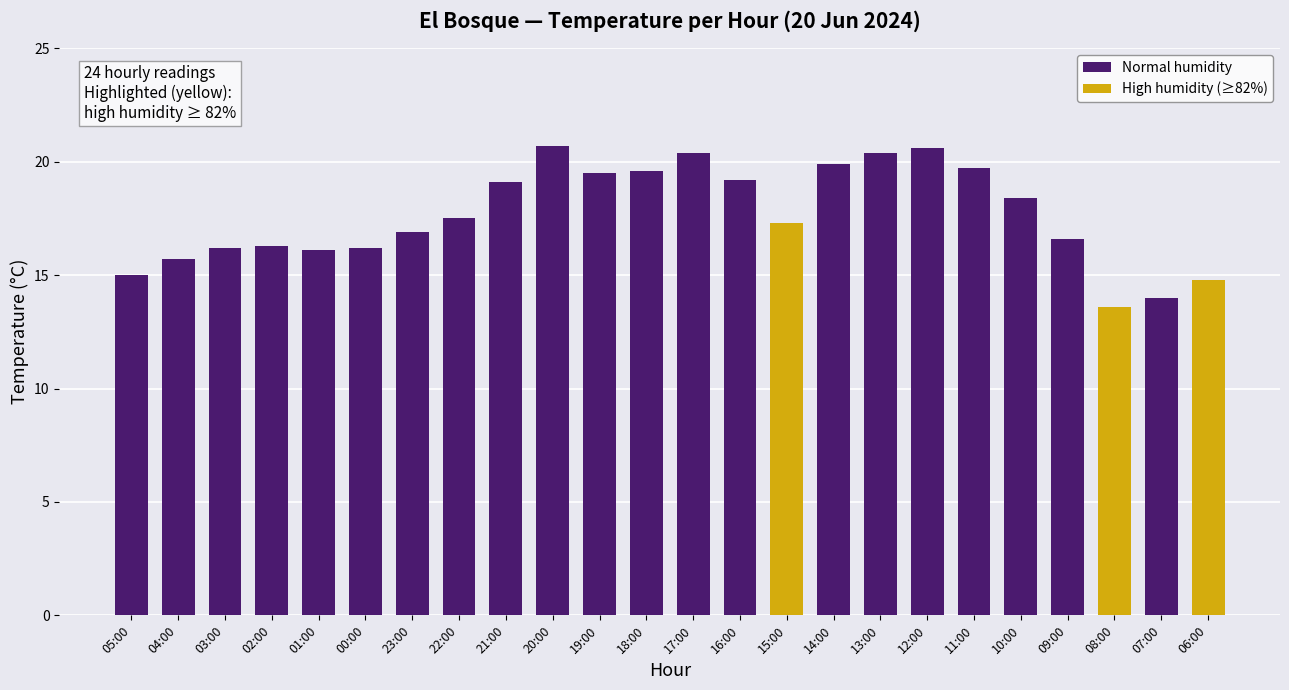

What is the difference between the values at 09:00 and 18:00?

3.0